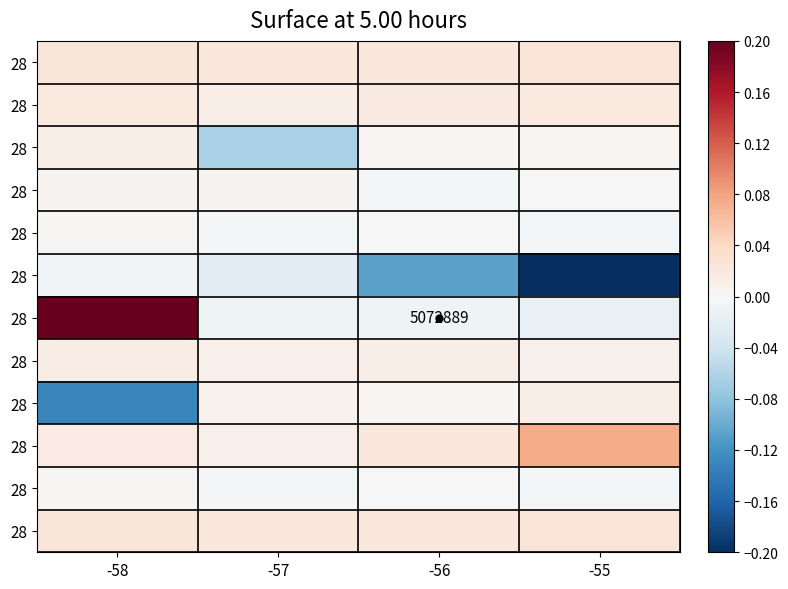

What is the difference between the highest and lowest values at -57?

0.1